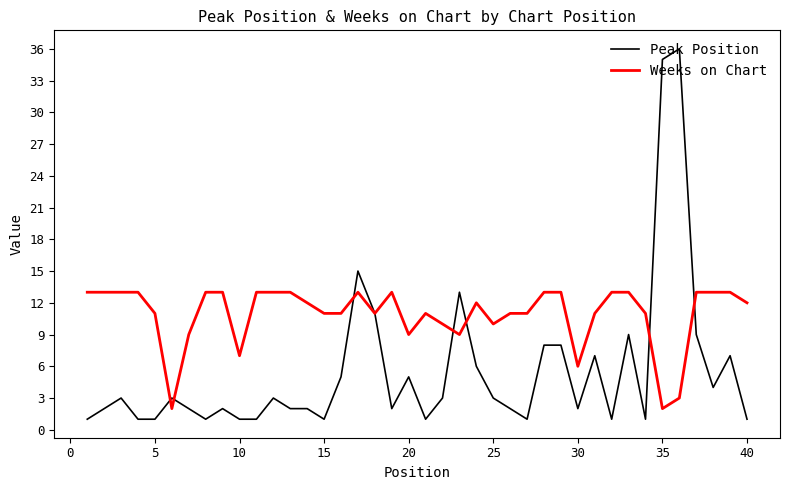

Which series has the largest total across all categories?

Weeks on Chart